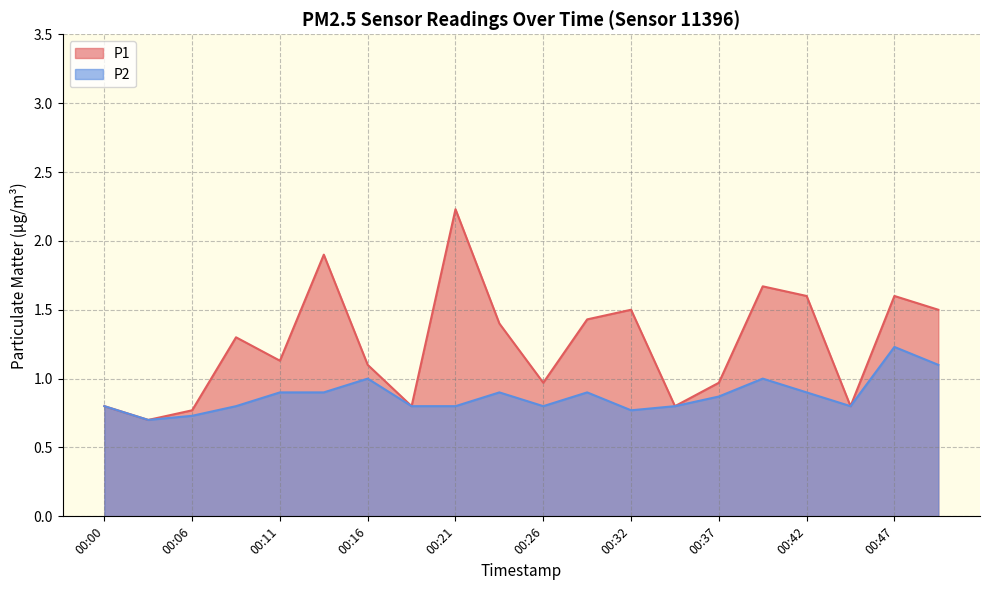

Is the value of P1 at 00:50 greater than the value of P2 at 00:29?

Yes